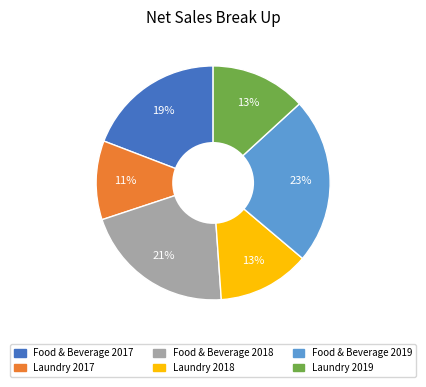

True or false: Food & Beverage 2017 accounts for 19% of the total.

True